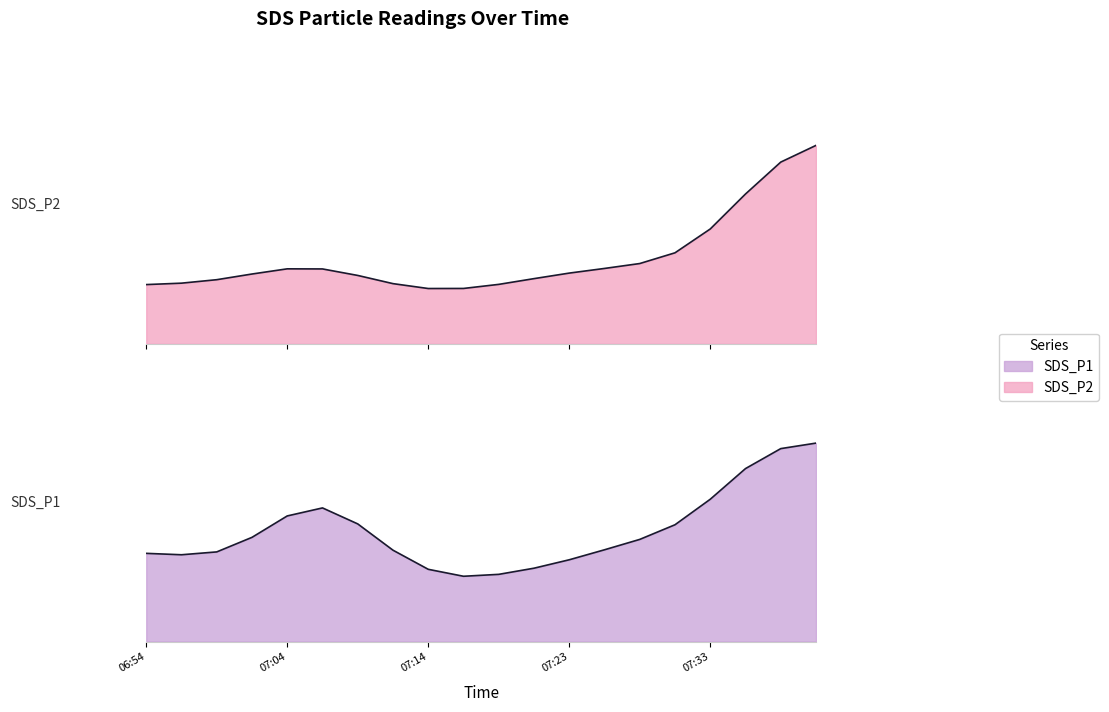

The value of SDS_P2_line at 11 is 0.3. True or false?

True